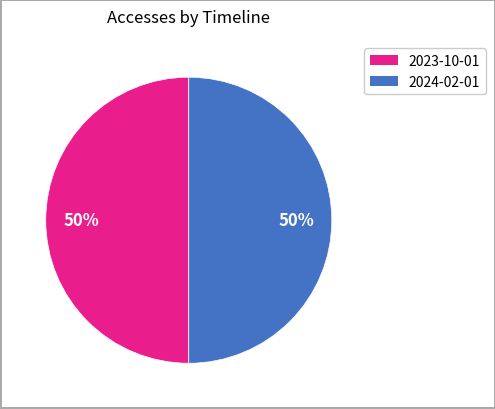

Count the number of slices in the pie.

2